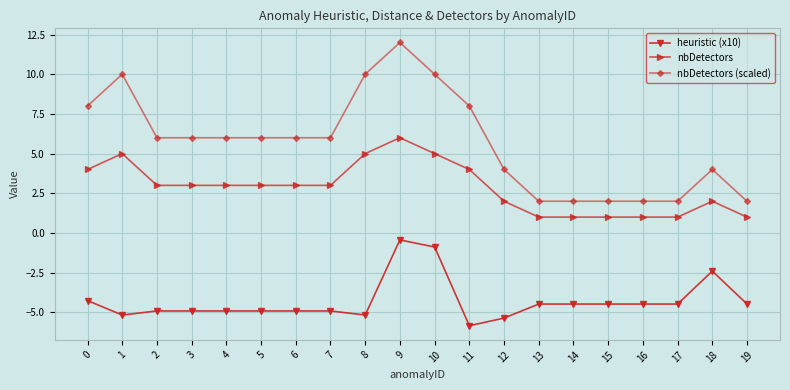

List the series in order of their peak value, lowest first.

heuristic (x10), nbDetectors, nbDetectors (scaled)